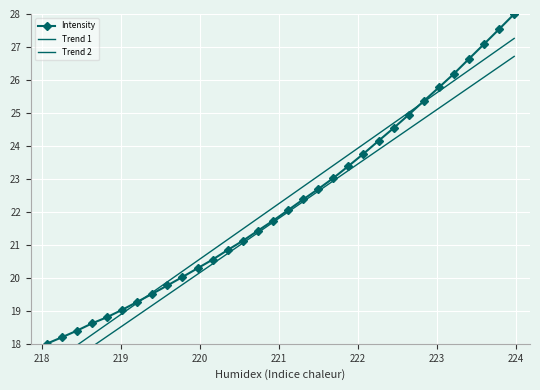

True or false: Intensity has more than 2 interior local peaks.

False